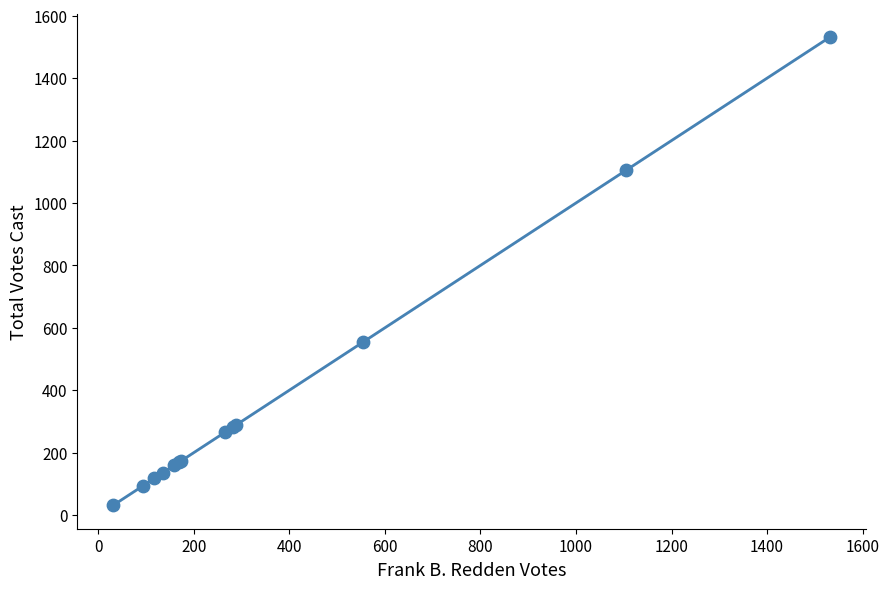

What Y value in the scatter plot is closest to 781?

555